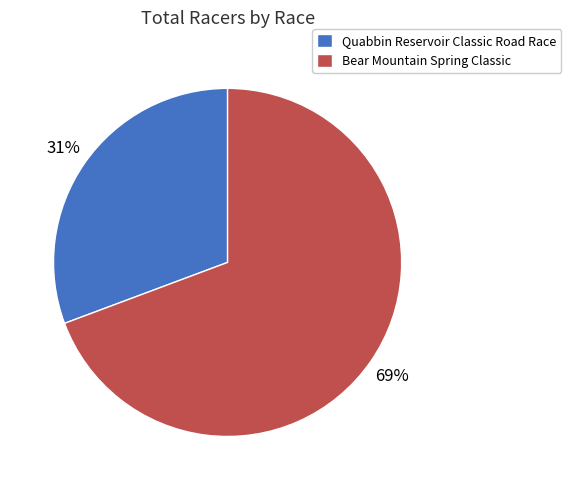

How many slices are in this pie chart?

2